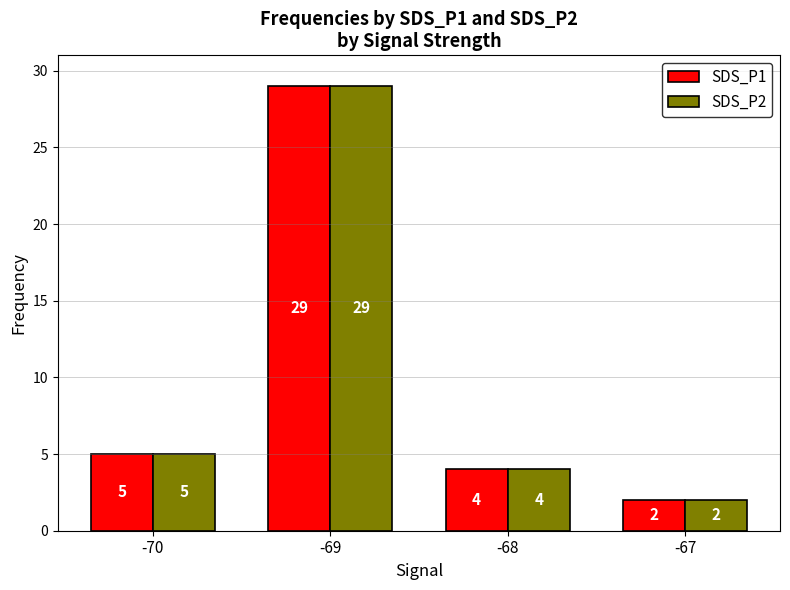

Which category has the highest value in the SDS_P1 series?

-69